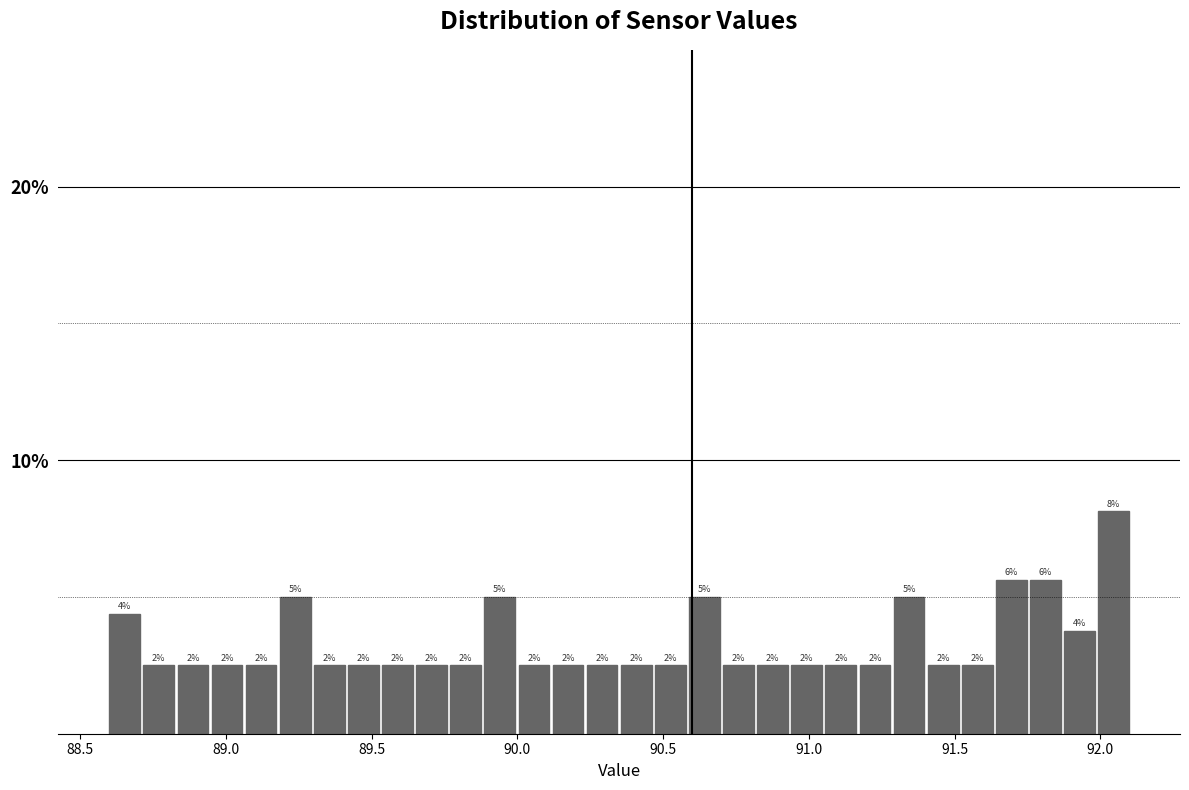

Around what value on the x-axis is the tallest bar? Give the approximate position of its centre, as read against the axis.

92.05